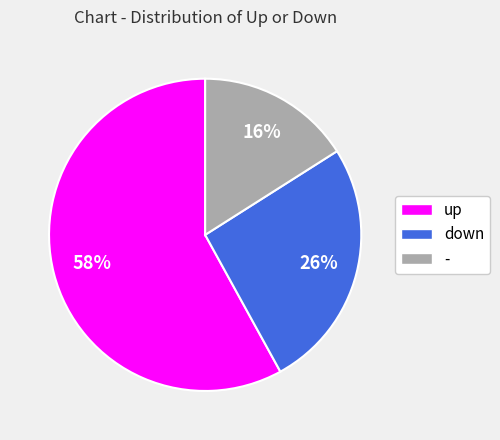

To the nearest percent, what portion does - represent?

16%